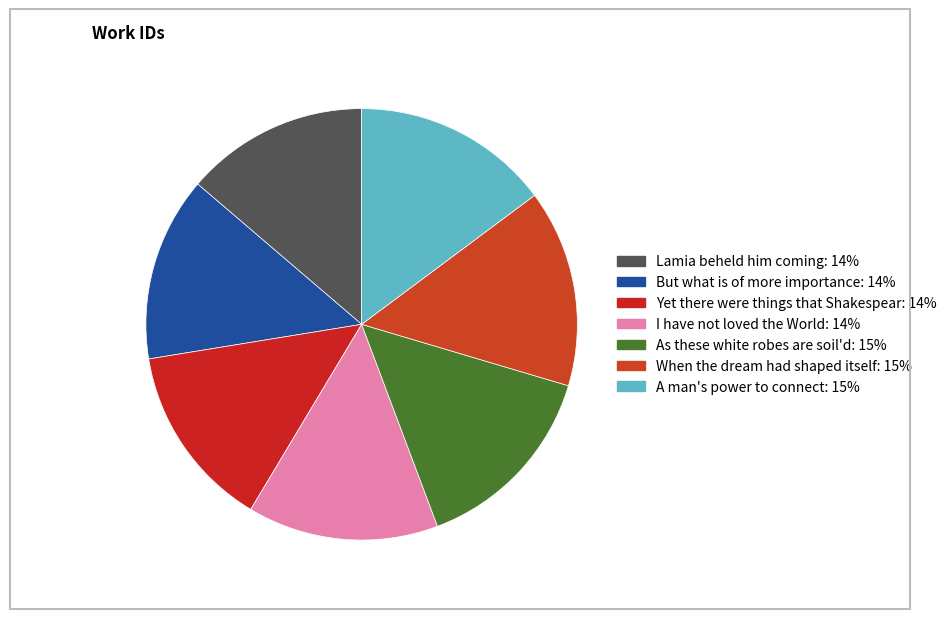

To the nearest percent, what is the combined percentage of I have not loved the World and When the dream had shaped itself?

29%